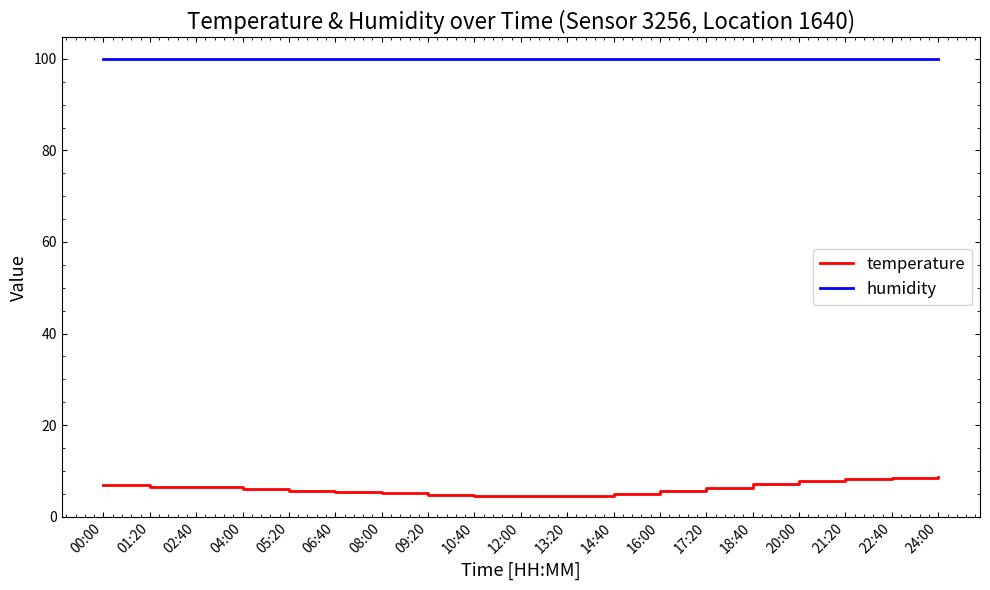

What is the lowest value of the temperature series?

4.5